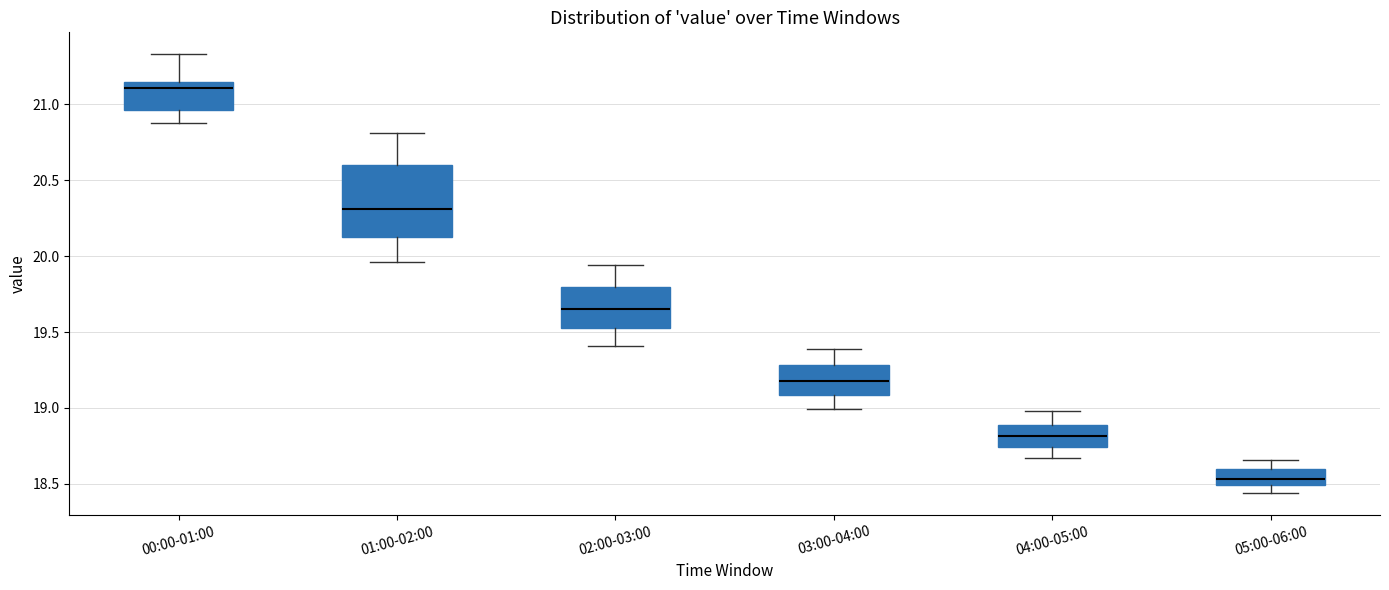

Reading left to right, read every box against the y-axis: the position of its median line, the range the box covers, and the ends of its whiskers. The values are not printed on the chart, so give them approximately, as read against the axis.

00:00-01:00: median 21.10, box 20.95 to 21.15, whiskers 20.90 to 21.35
01:00-02:00: median 20.30, box 20.15 to 20.60, whiskers 19.95 to 20.80
02:00-03:00: median 19.65, box 19.55 to 19.80, whiskers 19.40 to 19.95
03:00-04:00: median 19.20, box 19.10 to 19.30, whiskers 19.00 to 19.40
04:00-05:00: median 18.80, box 18.75 to 18.90, whiskers 18.65 to 19.00
05:00-06:00: median 18.55, box 18.50 to 18.60, whiskers 18.45 to 18.65